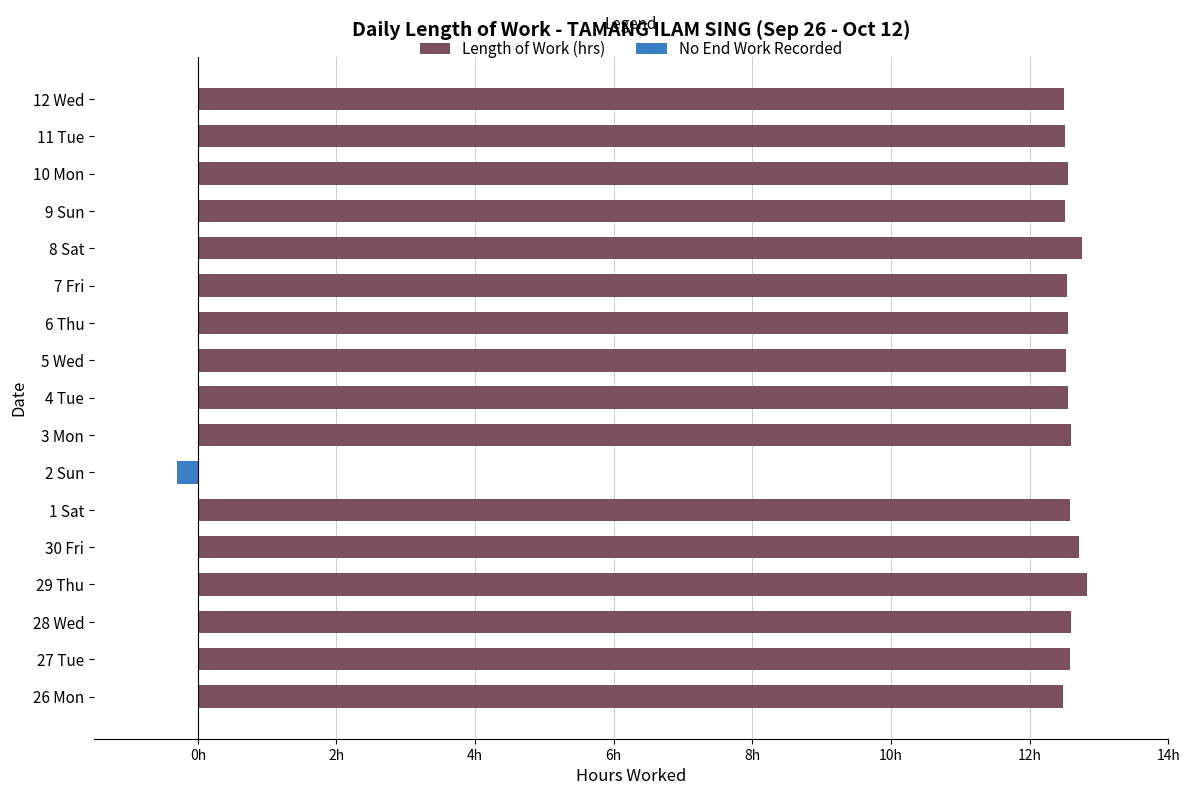

Which series has the largest range (max minus min)?

Length of Work (hrs)